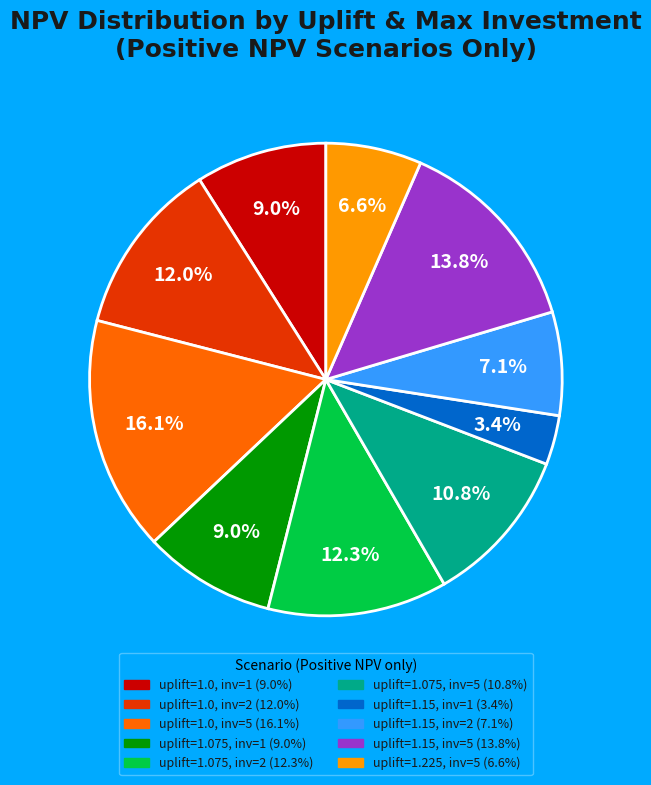

To the nearest percent, what is the combined percentage of uplift=1.0, inv=1 and uplift=1.075, inv=2?

21%